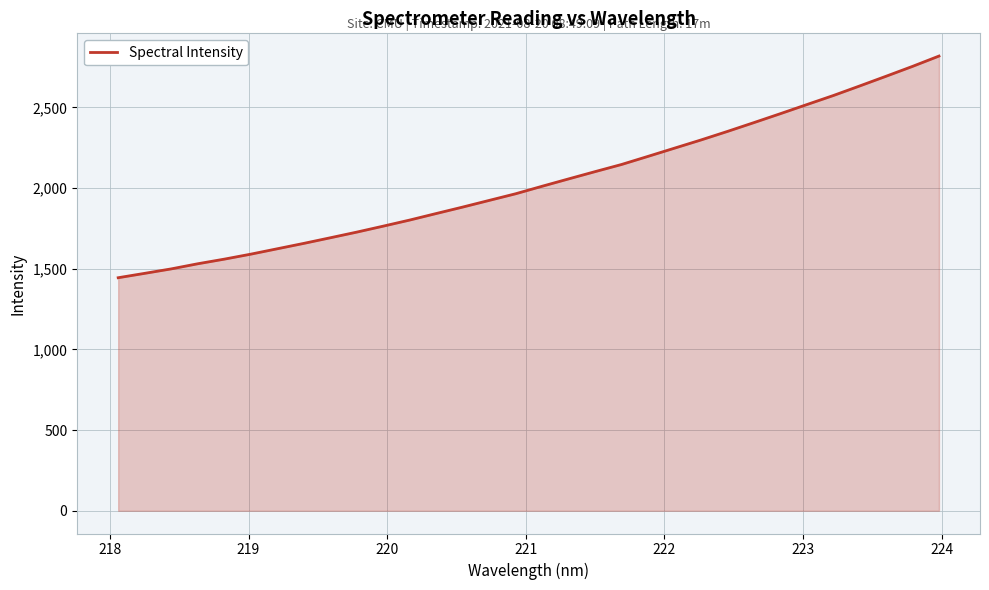

Does the chart have visible grid lines?

Yes